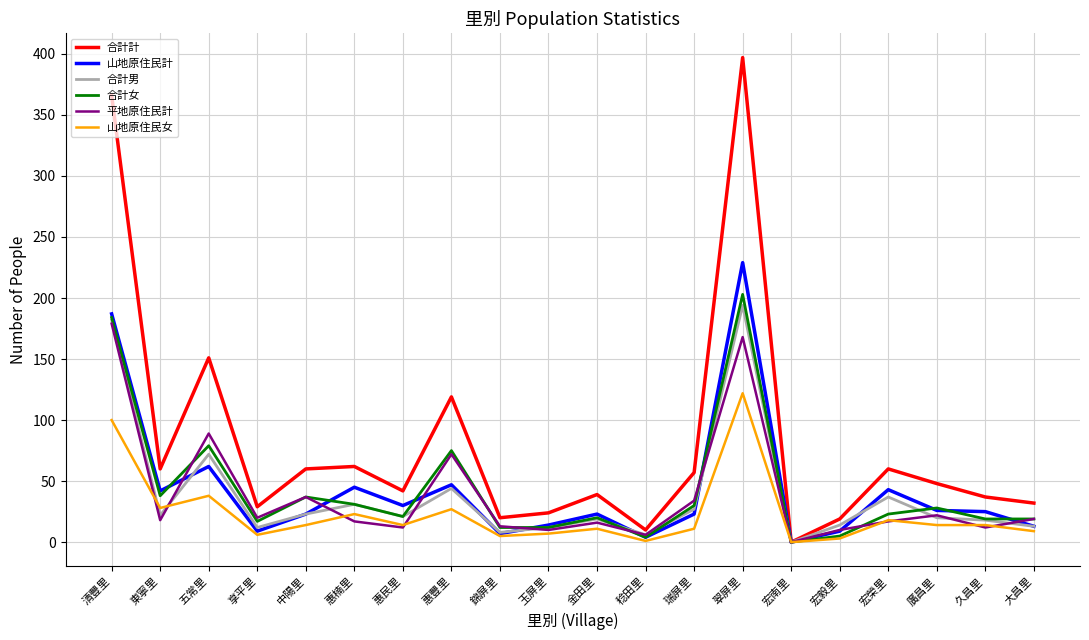

In 合計女, how many points are higher than both neighbors (excluding endpoints)?

6